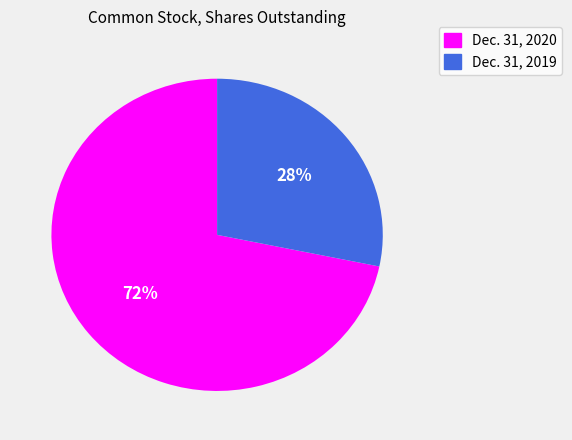

What is the largest slice in the pie chart?

Dec. 31, 2020